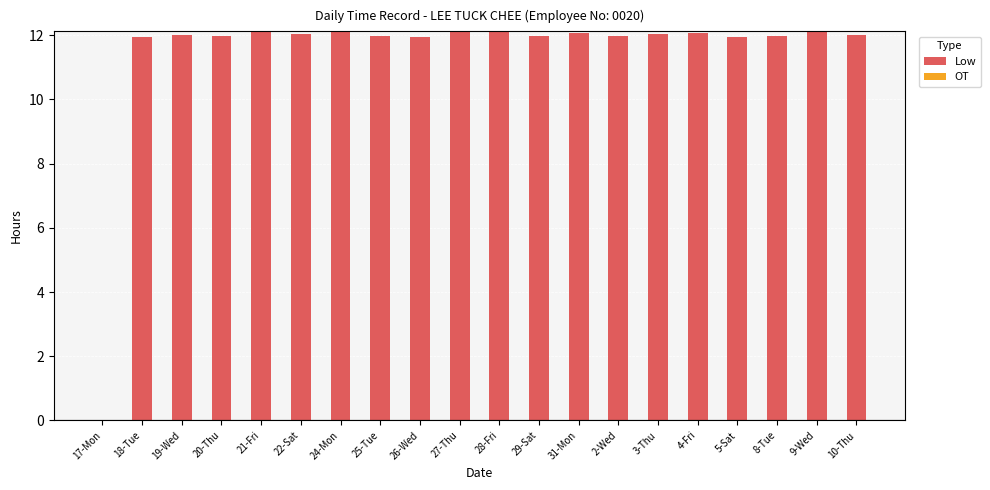

What is the greatest value displayed?

12.1